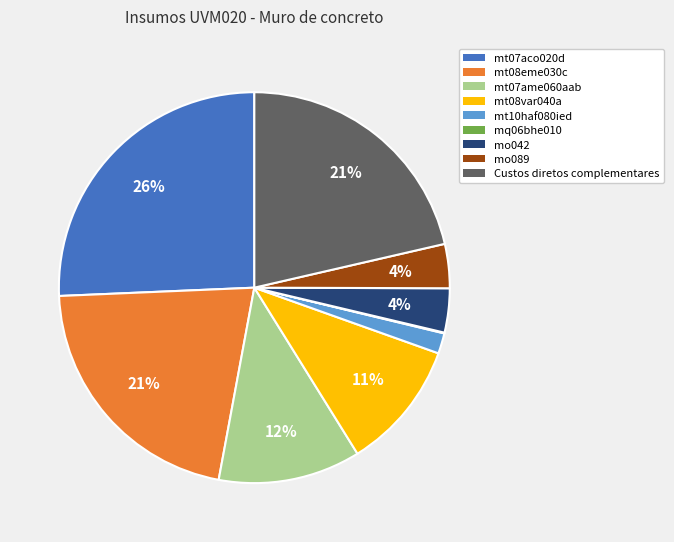

To the nearest percent, what portion does Custos diretos complementares represent?

21%